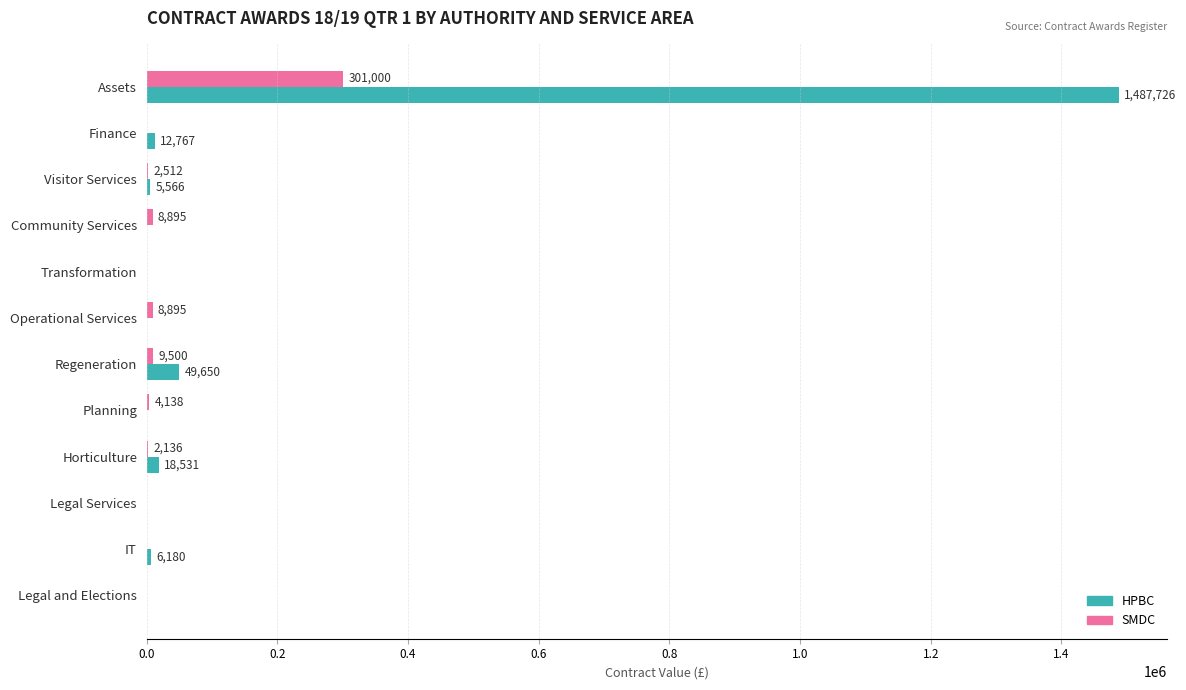

Which series has the largest total across all categories?

HPBC